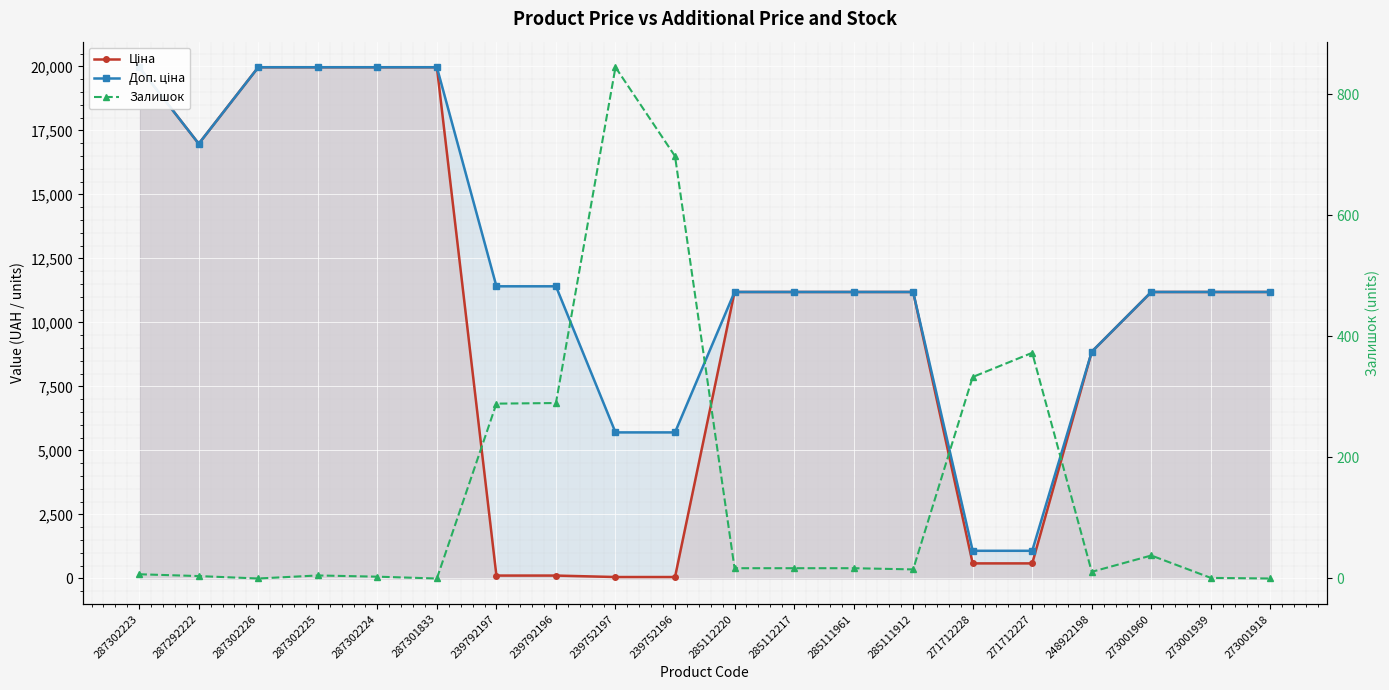

Is it true that Залишок equals 932.9 at 239752196?

False